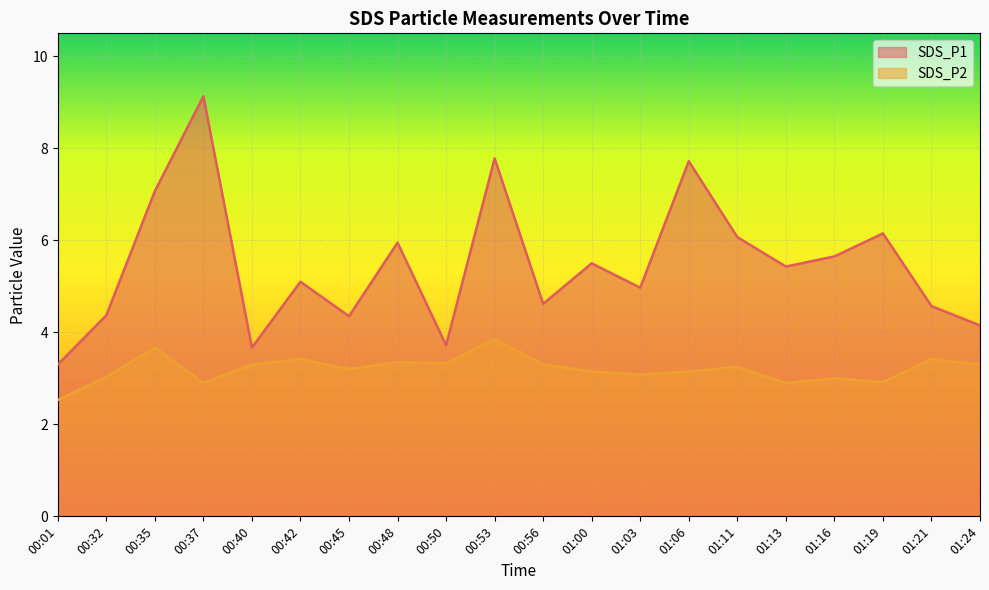

How many interior local peaks does the SDS_P1 series have?

7